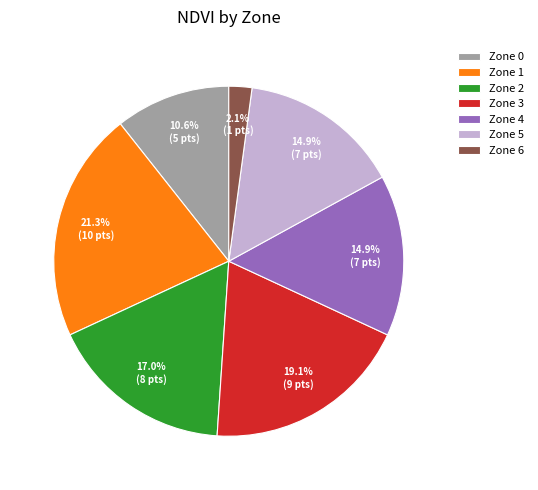

Does Zone 6 represent more than half of the total?

No